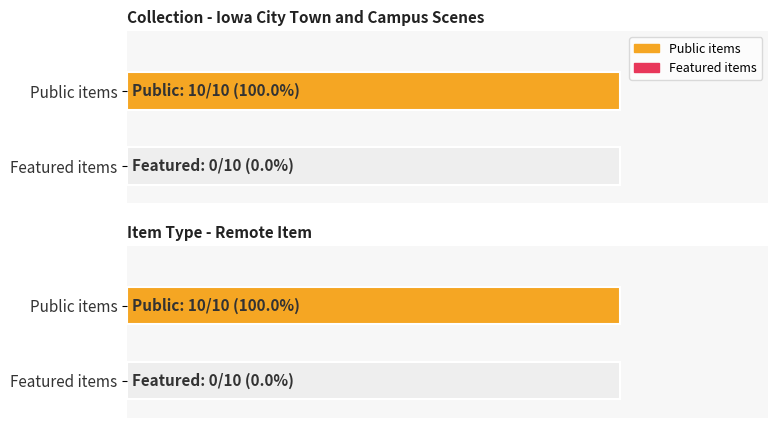

List the series in order of their peak value, highest first.

public, featured